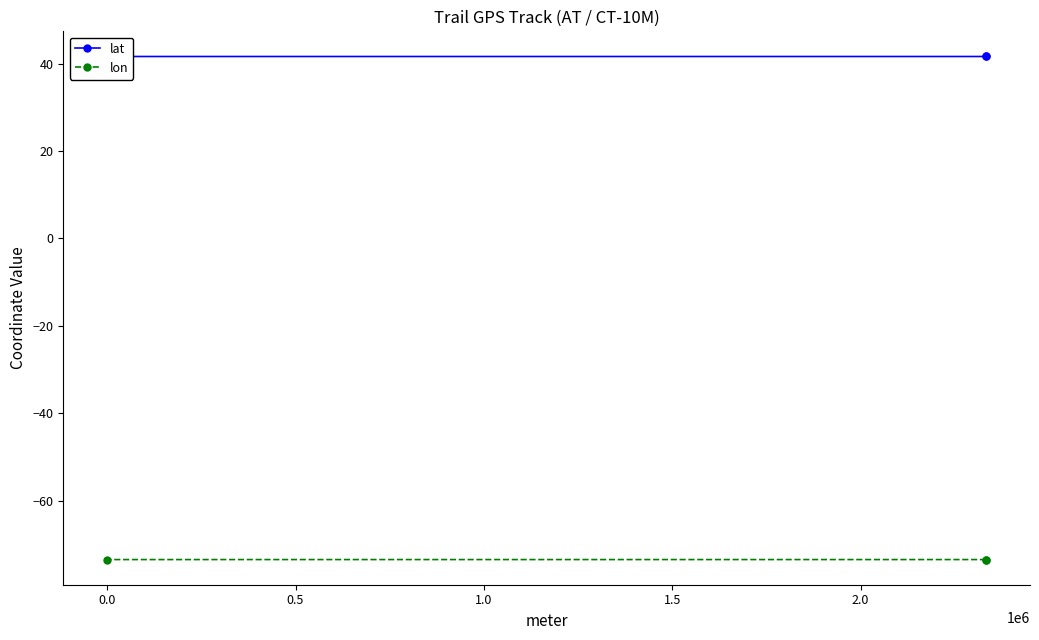

What is the value of the lon point at the 2nd from the left?

-73.5